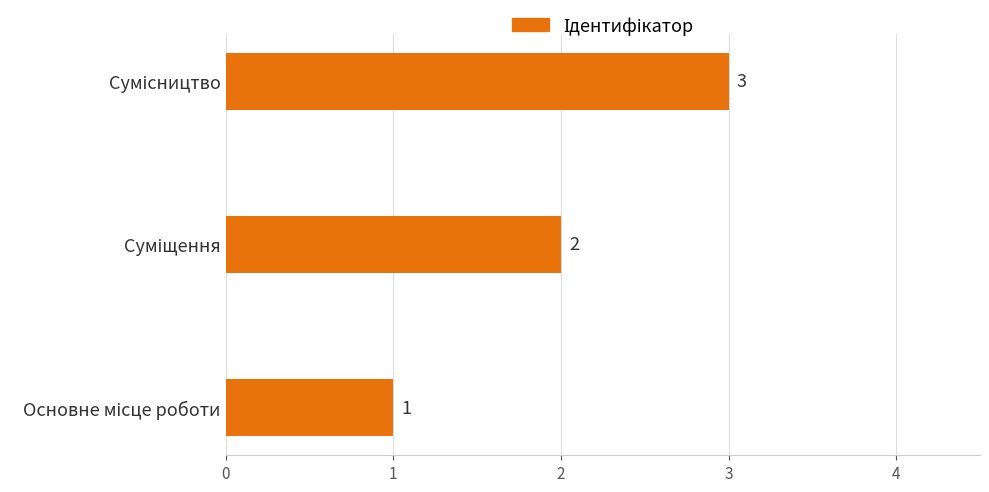

How many values are between 1 and 3?

3